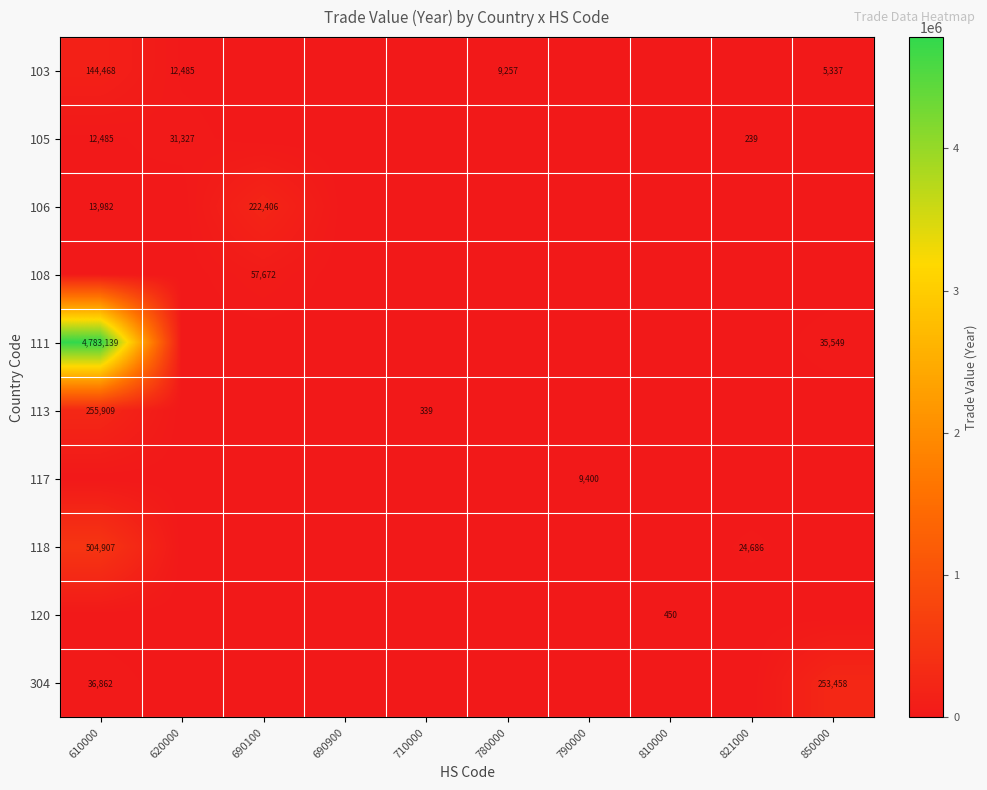

The value of 117 at 790000 is 9400. True or false?

True